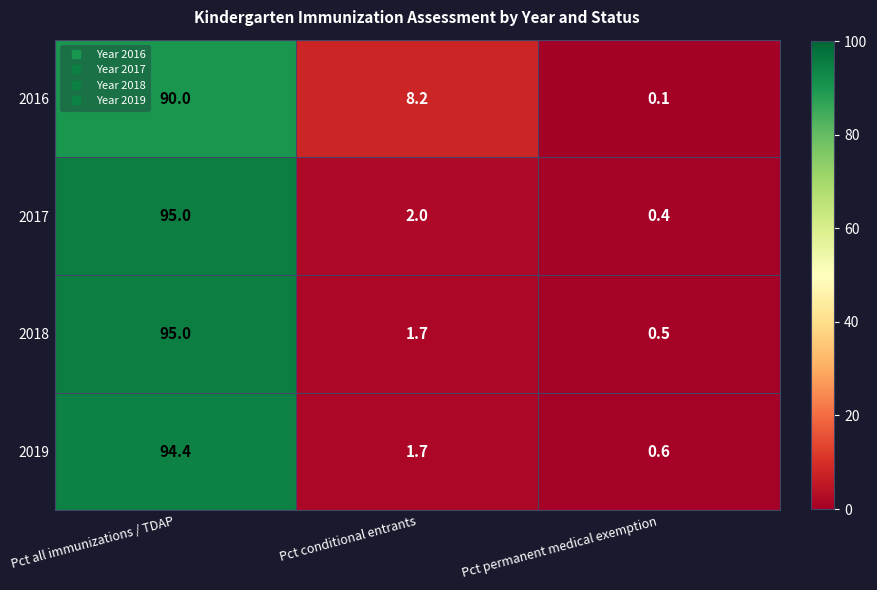

Rank the categories by 2017 value from highest to lowest.

Pct all immunizations / TDAP, Pct conditional entrants, Pct permanent medical exemption